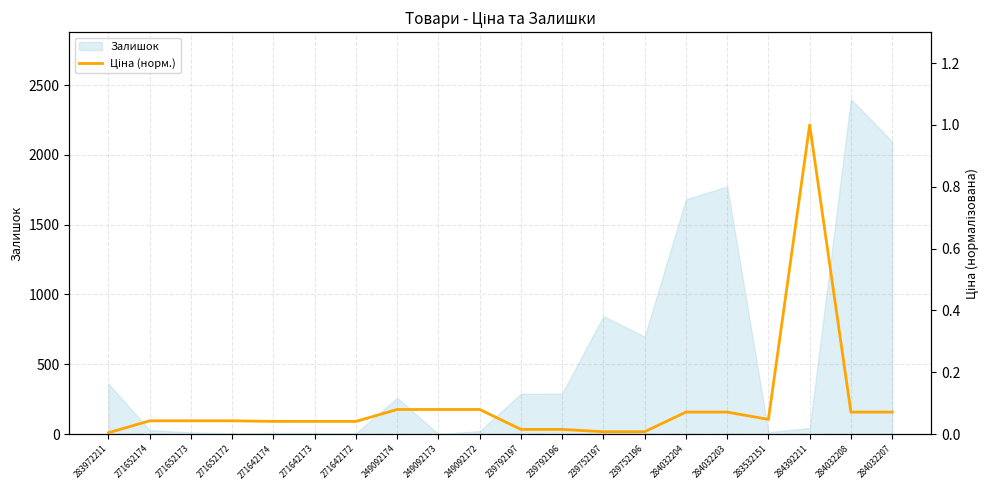

Reading left to right, what are all the values shown in this chart?

0.0	0.0	0.0	0.0	0.0	0.0	0.0	0.1	0.1	0.1	0.0	0.0	0.0	0.0	0.1	0.1	0.0	1.0	0.1	0.1